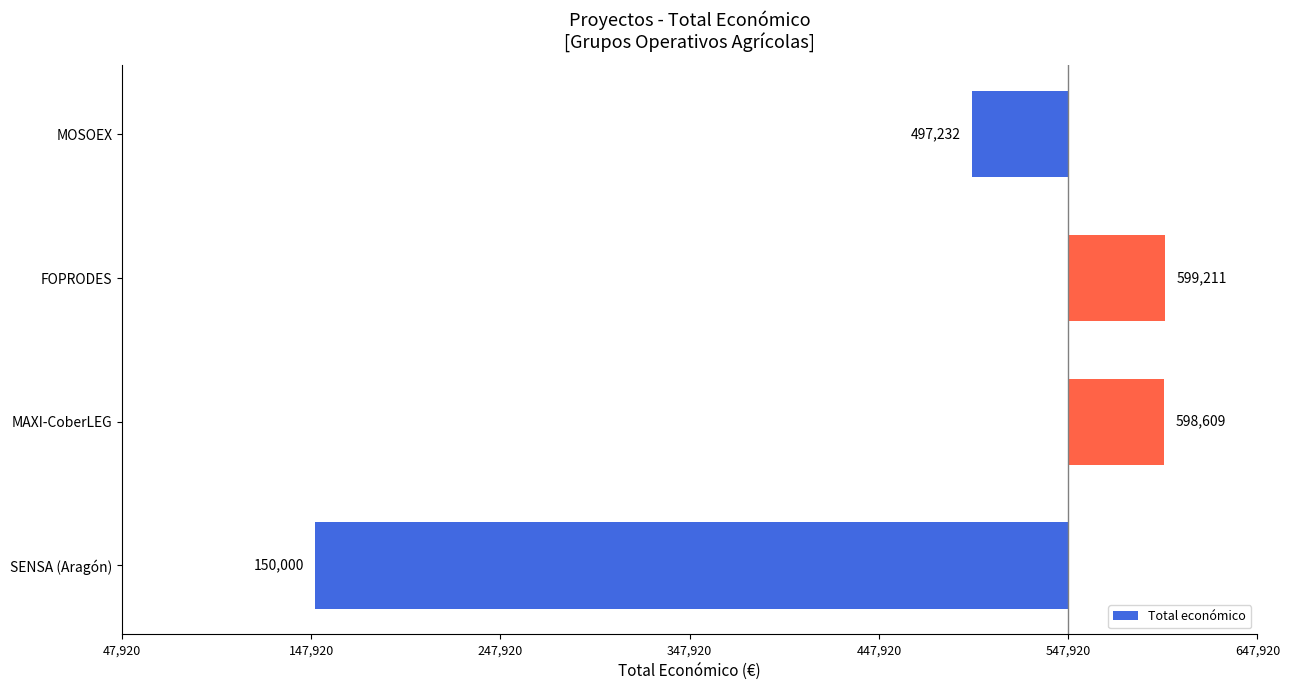

What is the minimum value shown in the chart?

-397920.5